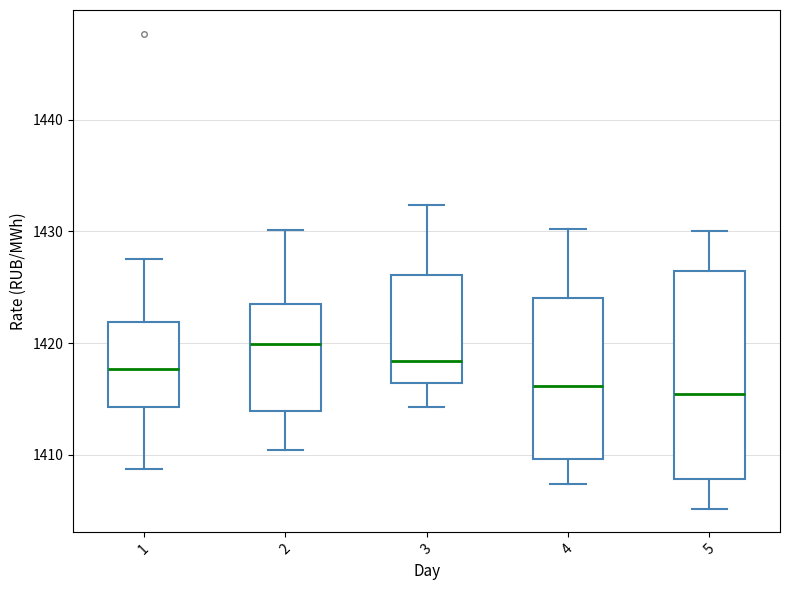

Where is the lower edge of the box at x = 2 on the y-axis? The values are not printed on the chart, so give them approximately, as read against the axis.

1414